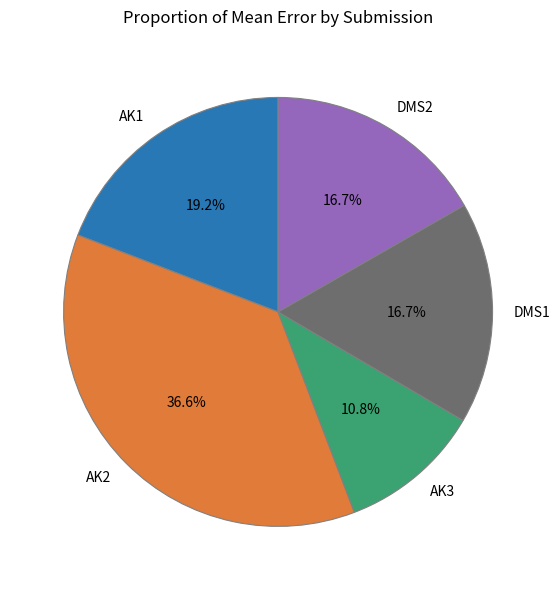

Is DMS1 the majority of the pie?

No